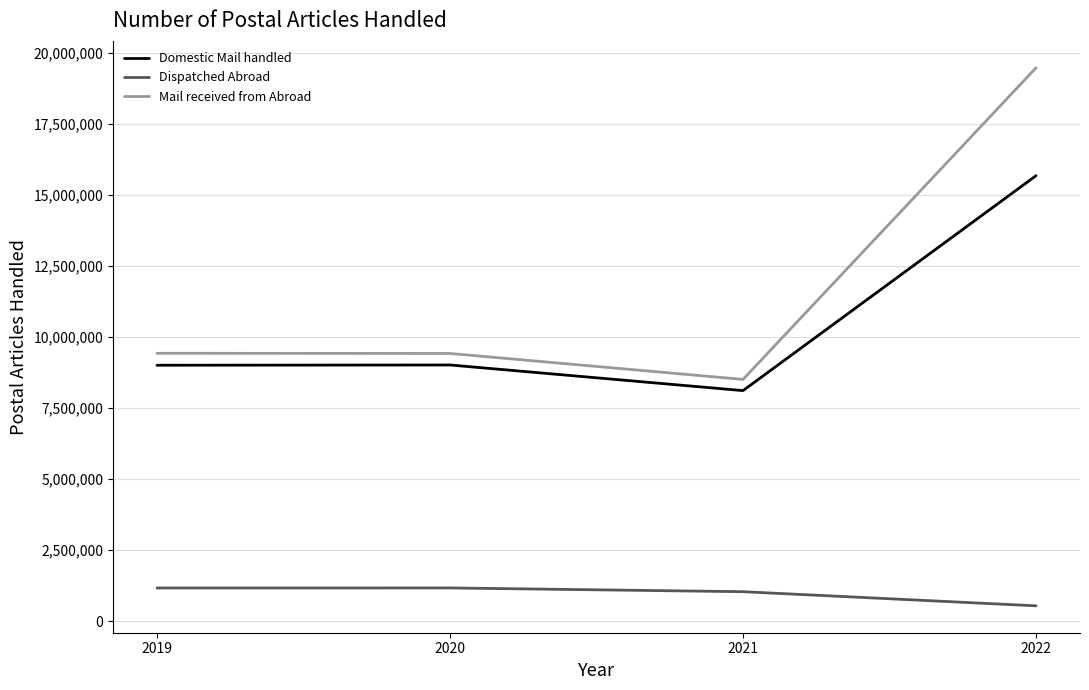

The value of Domestic Mail handled at 2020 is 9012734. True or false?

True